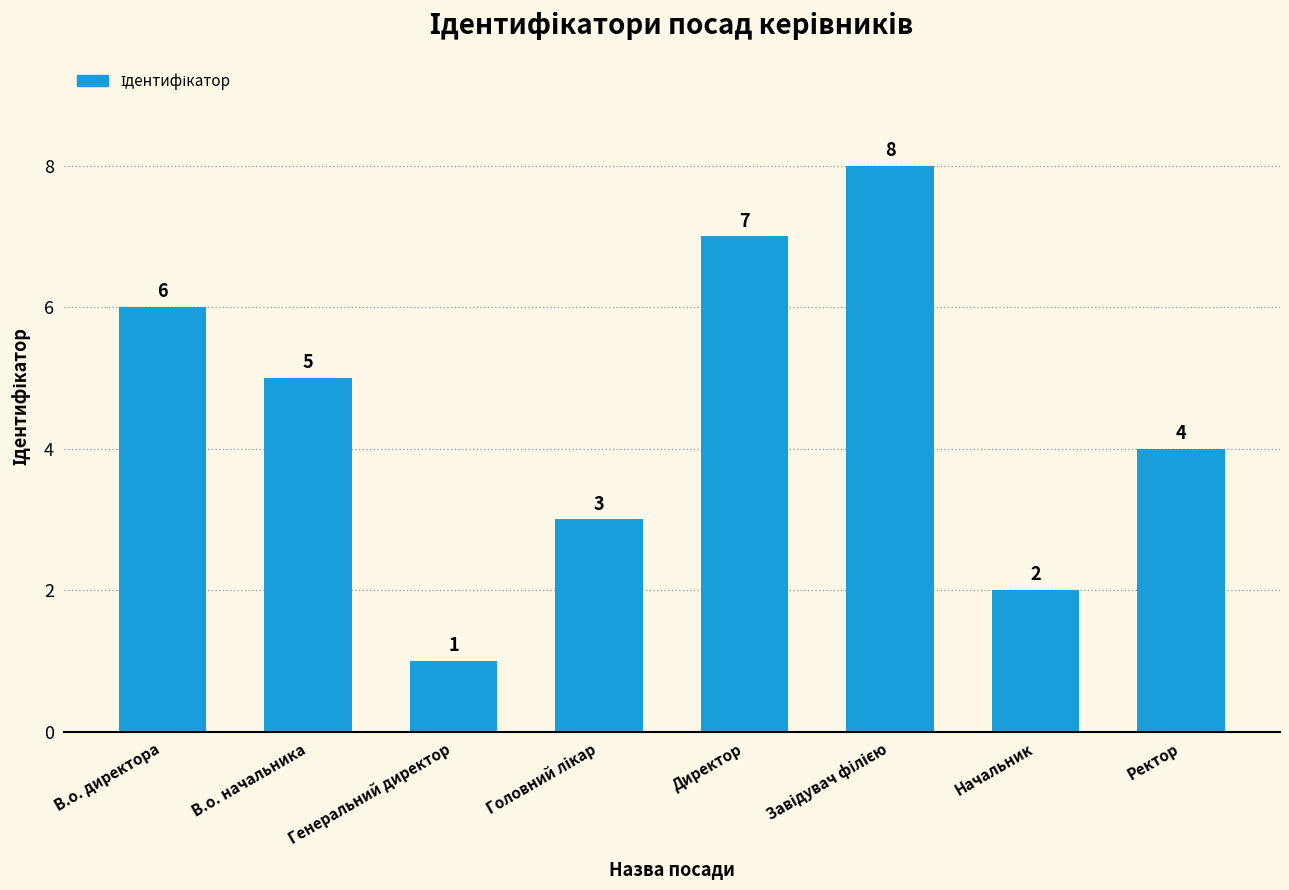

The chart shows a value of 3 at Начальник. True or false?

False